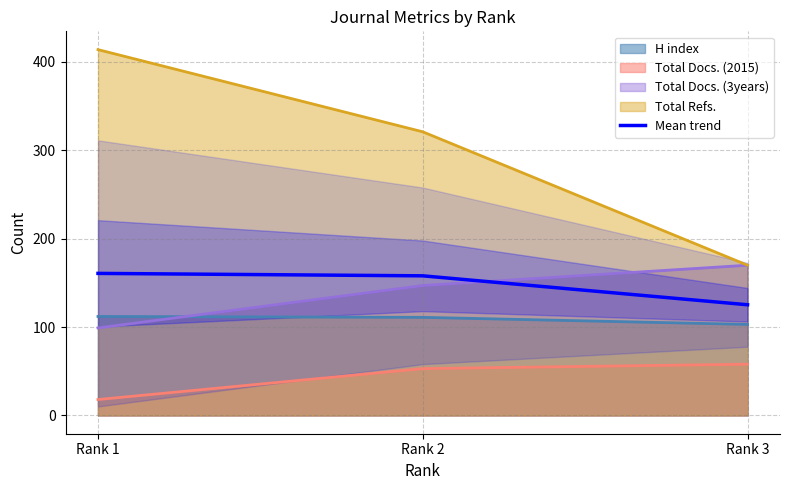

Which label corresponds to the largest value in the chart?

Rank 1